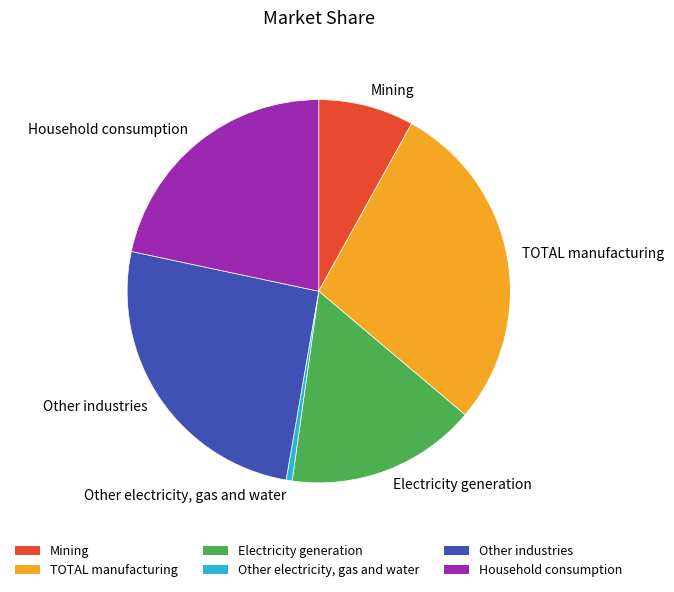

True or false: Electricity generation accounts for 5% of the total.

False